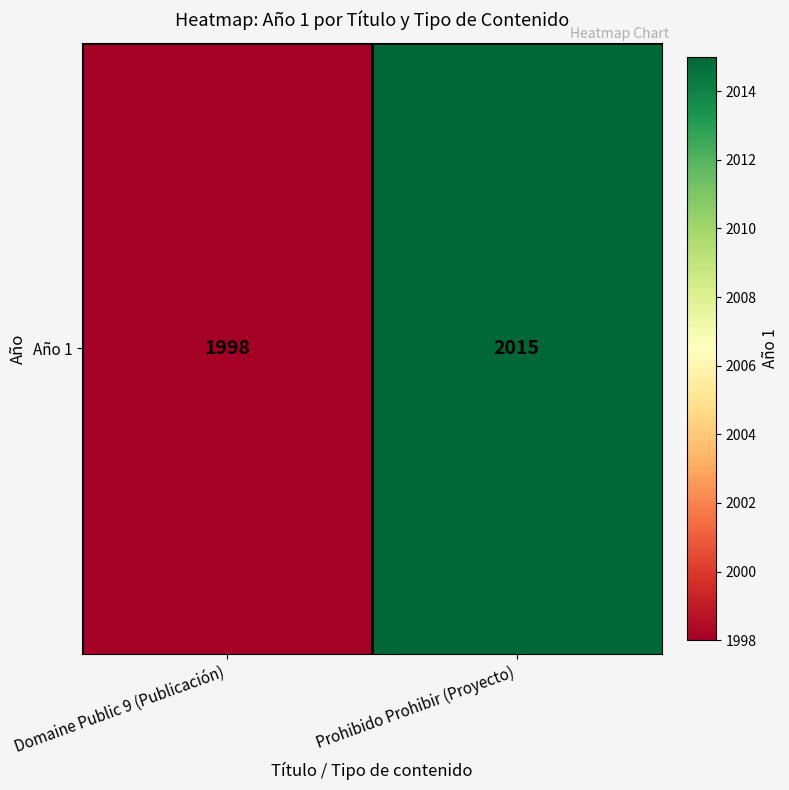

Where is the data nearest to the value 2006?

Domaine Public 9 (Publicación)